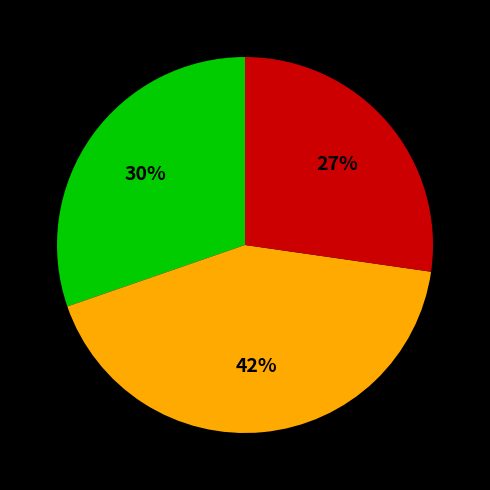

To the nearest percent, what is the average slice percentage?

33%